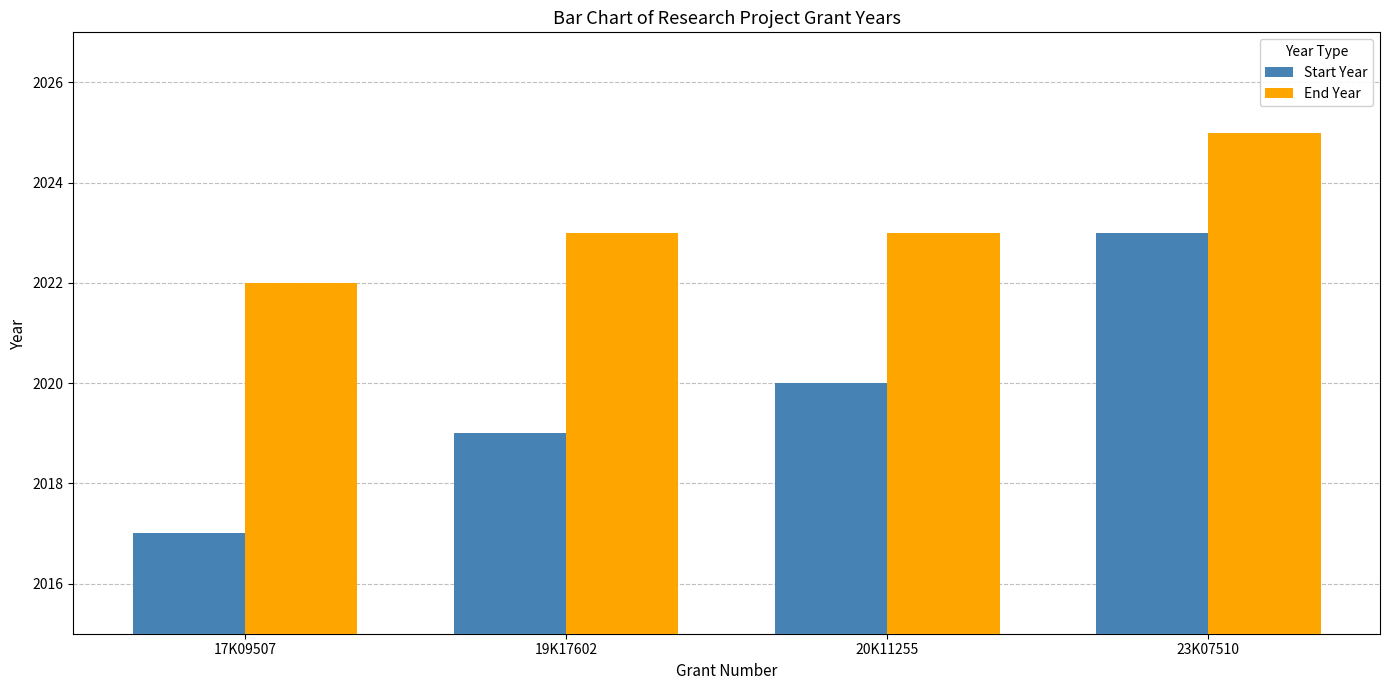

List the labels in order of Start Year value, largest first.

23K07510, 20K11255, 19K17602, 17K09507